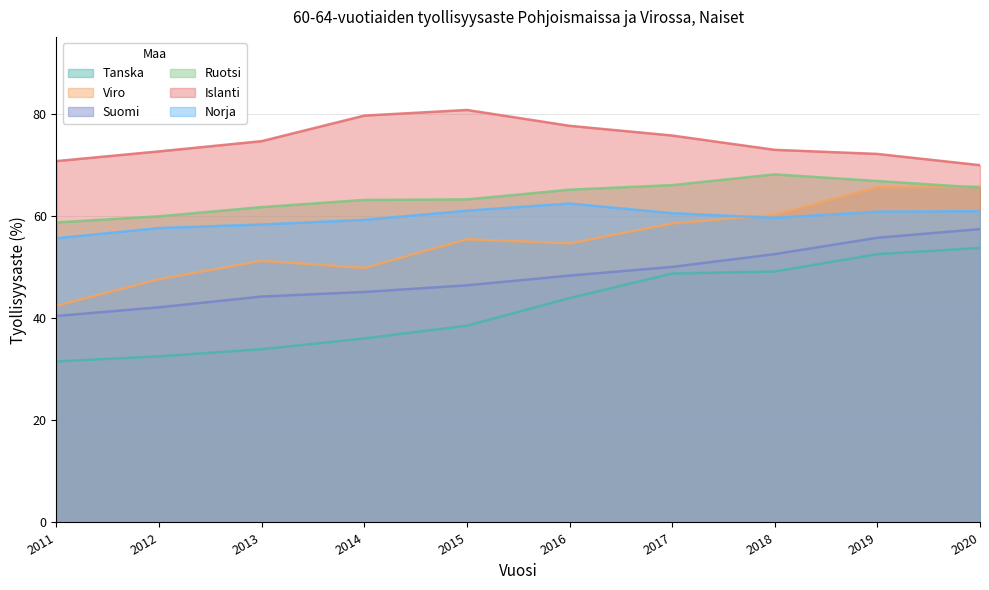

Which label corresponds to the smallest value in the chart?

2011